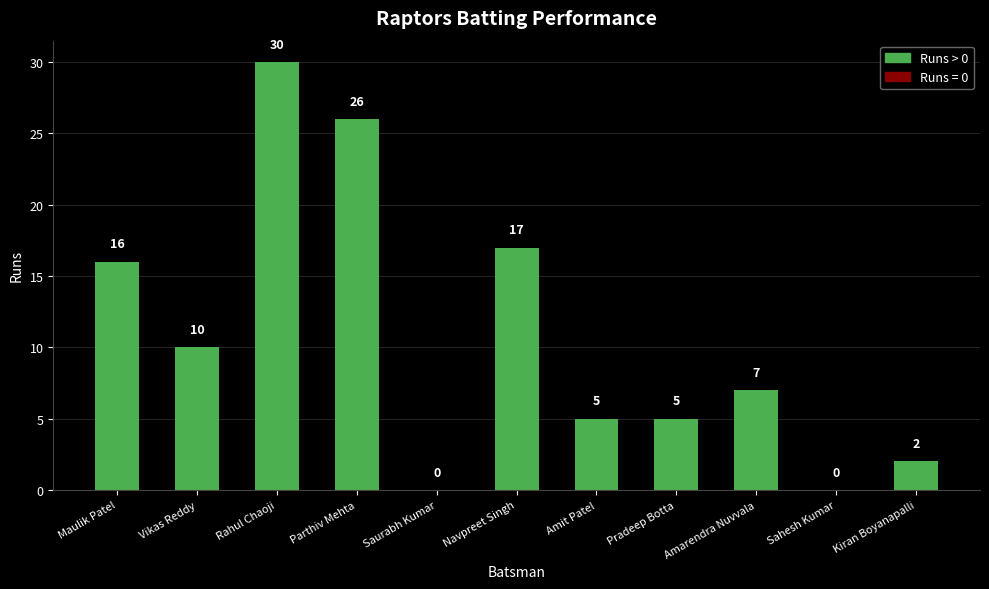

At which label does the data first exceed 7?

Maulik Patel